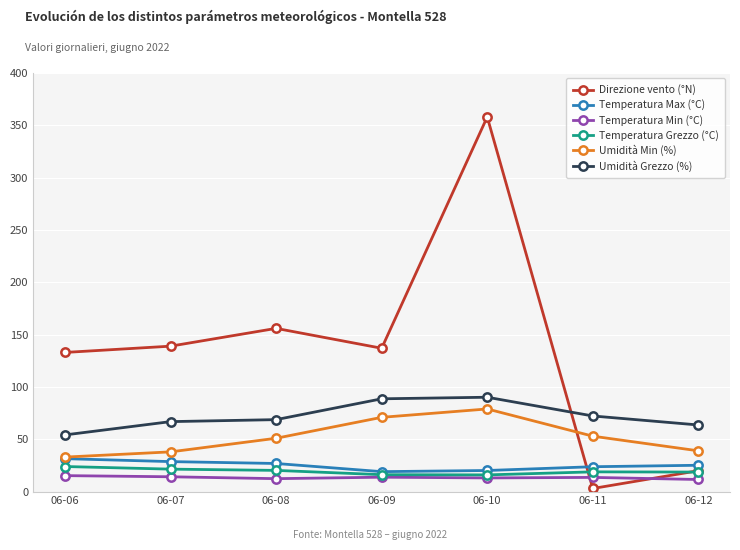

True or false: Umidità Grezzo (%) and Temperatura Min (°C) intersect in this chart.

False